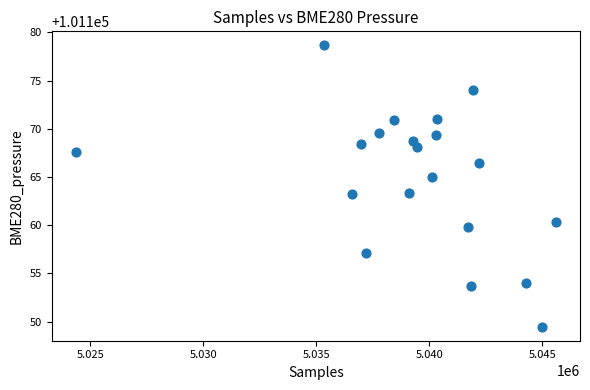

What is the range of X values (max minus min)?

21263.0